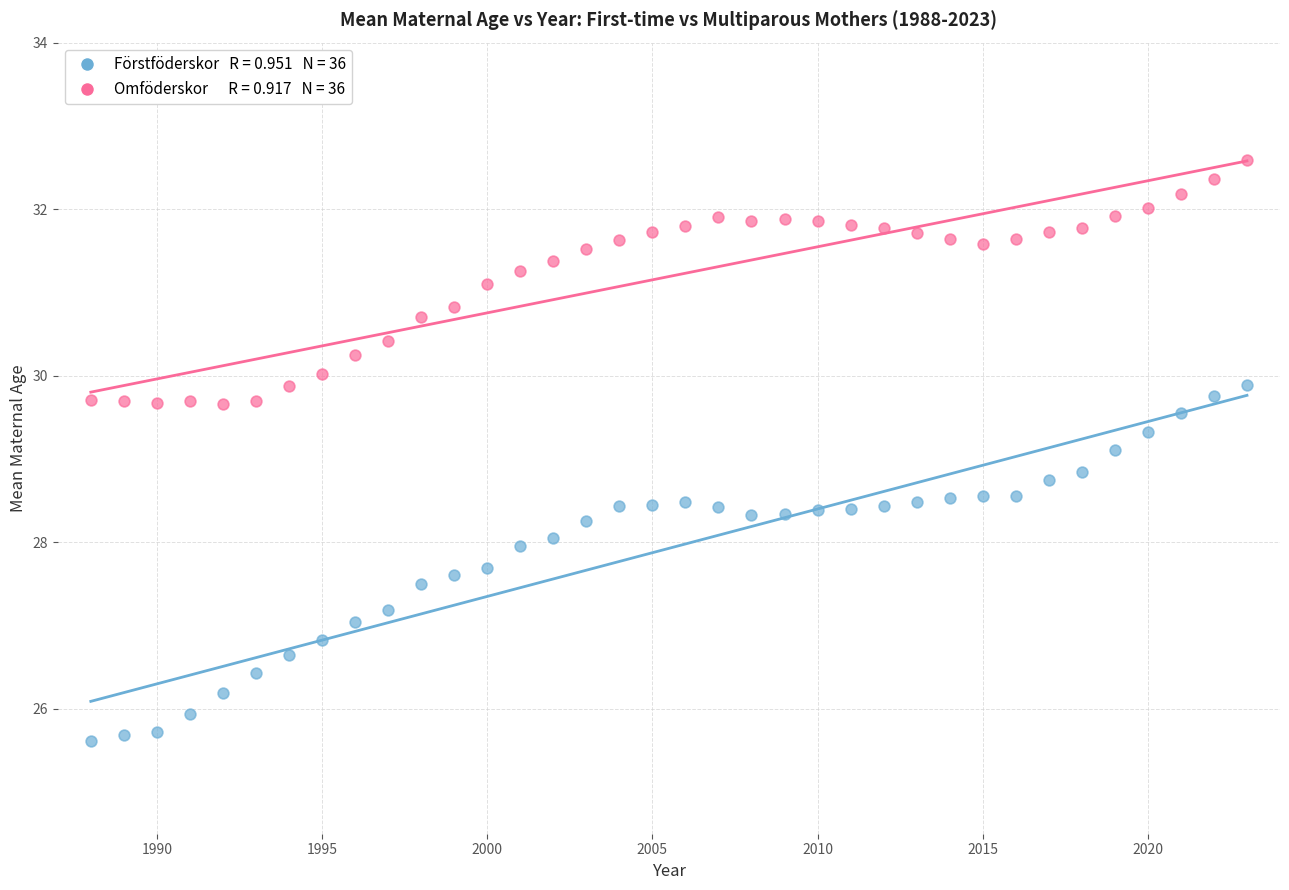

Across all data points, what is the range of Y values (max minus min)?

7.0